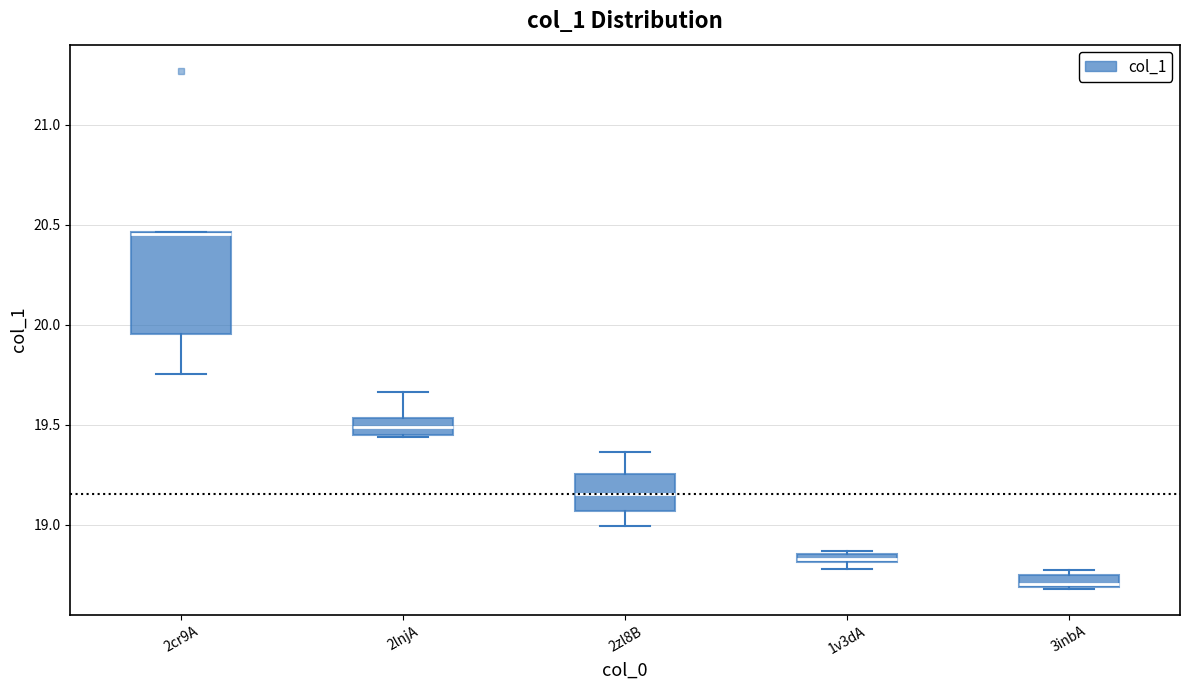

Which box's median line is the highest?

2cr9A